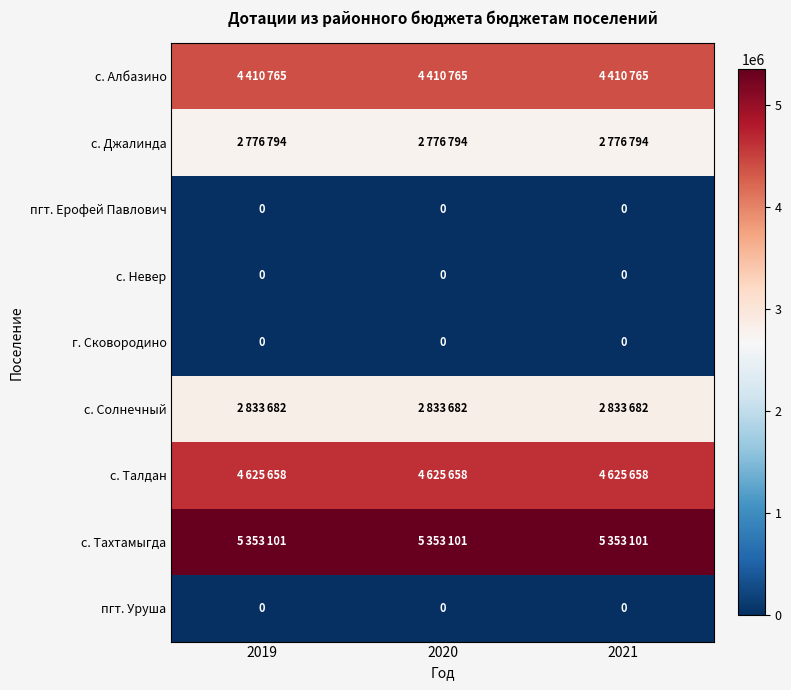

The value of пгт. Ерофей Павлович at 2021 is 0. True or false?

True